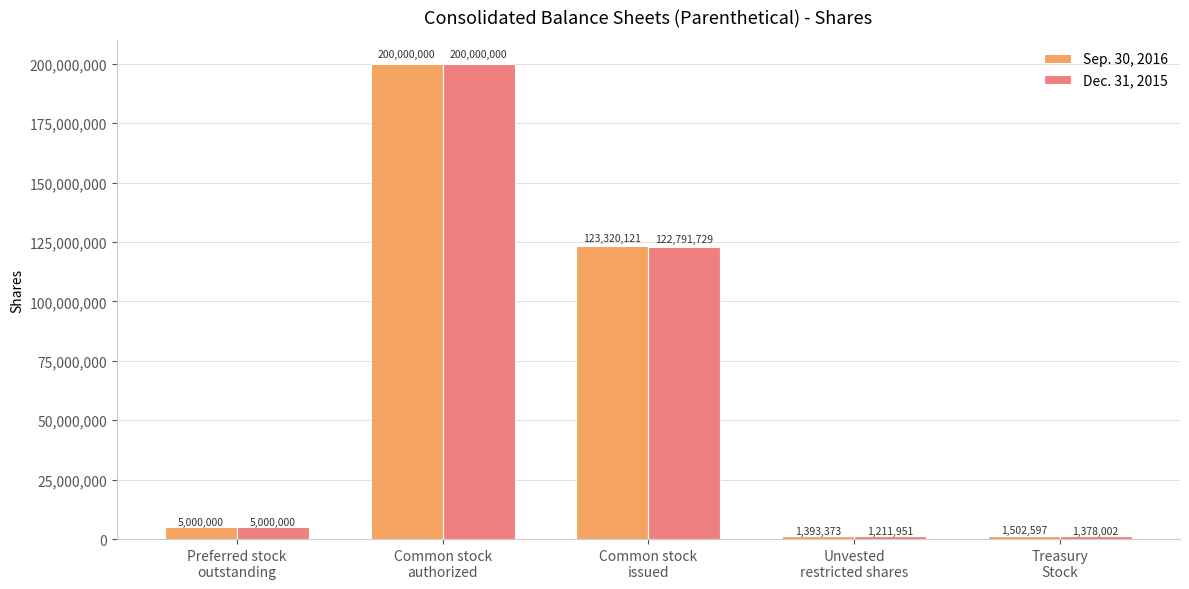

How many groups of bars are there?

5